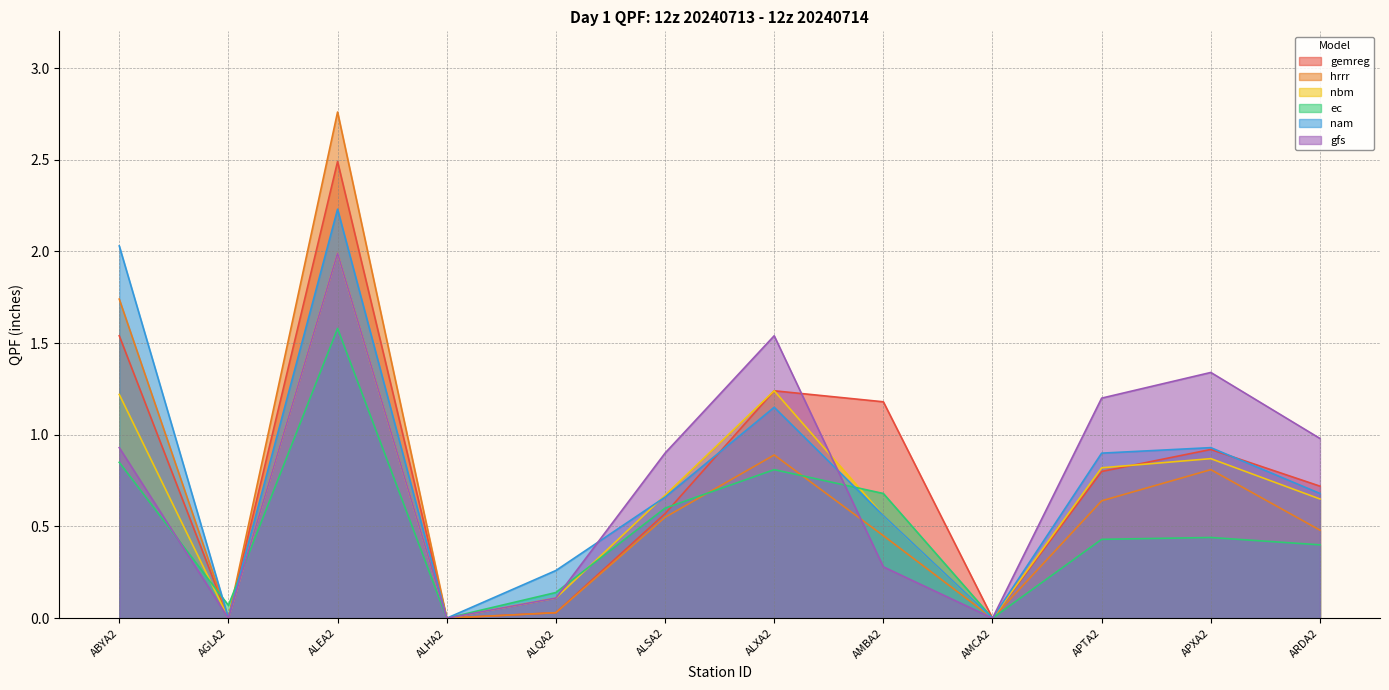

Is the value of nam at ALQA2 greater than the value of hrrr at ALEA2?

No